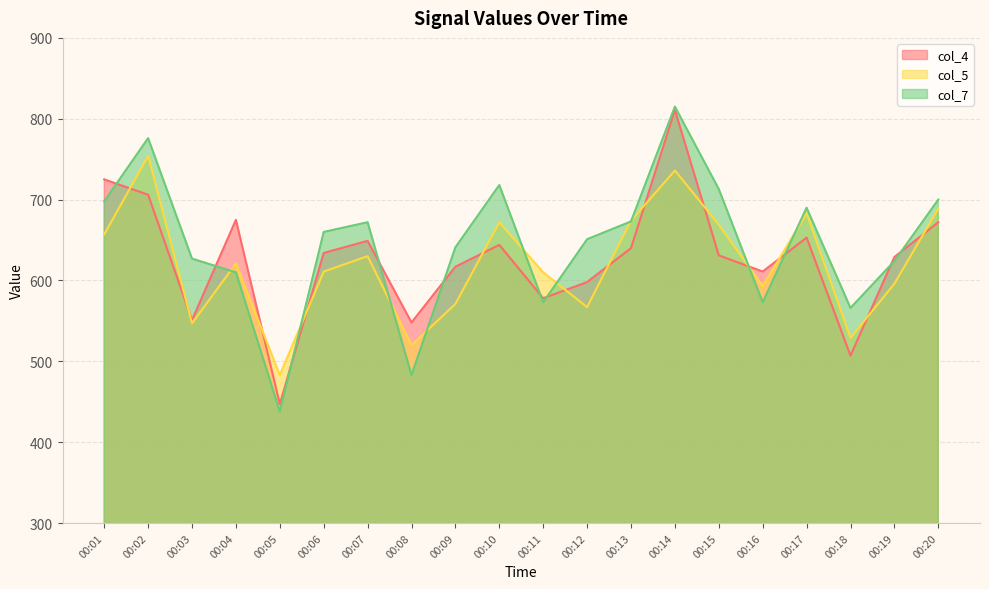

How many intersections are there between col_4 and col_5?

13